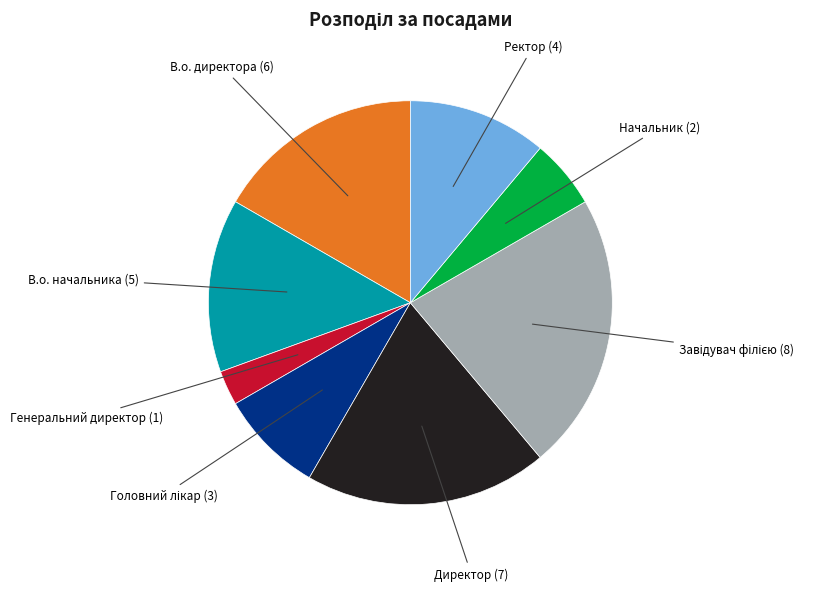

How many slices are in this pie chart?

8